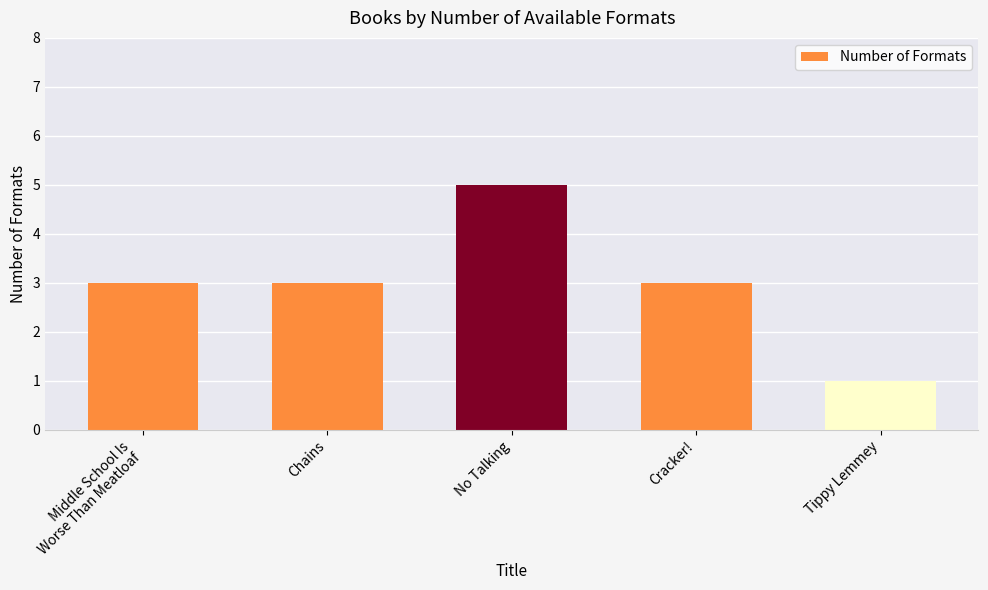

What is the change in value from Chains to No Talking?

+2